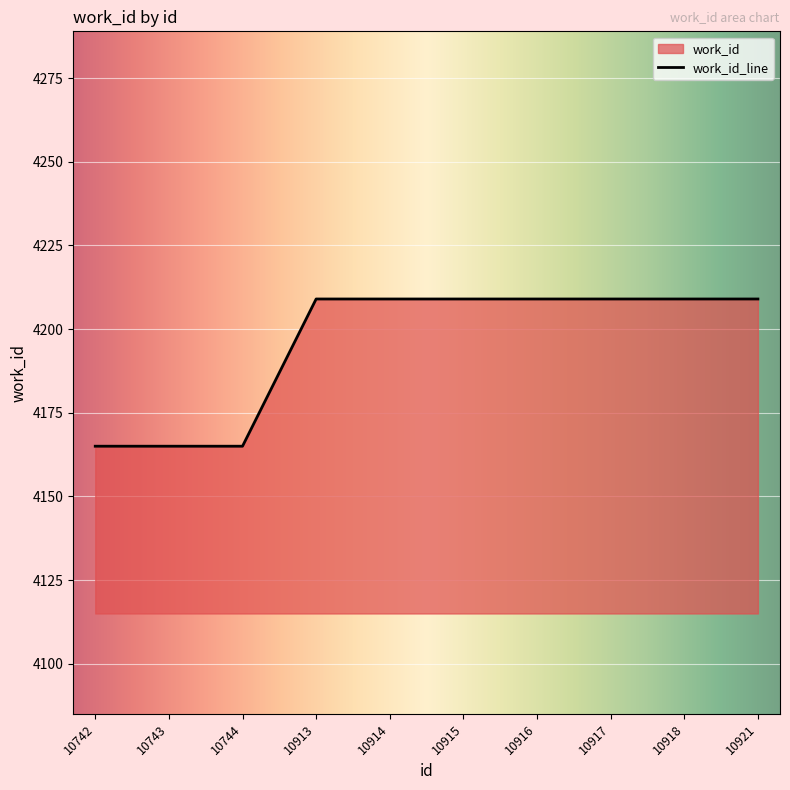

Count the values in the range 4165 to 4209.

10